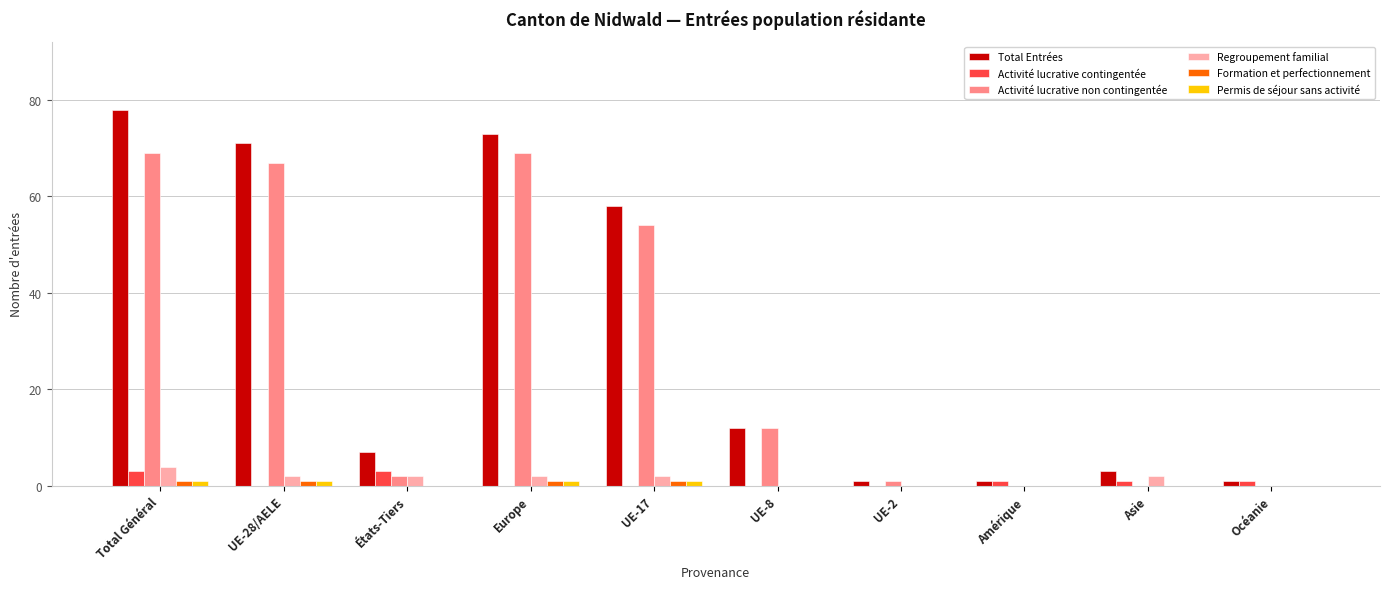

How many groups of bars are there?

10